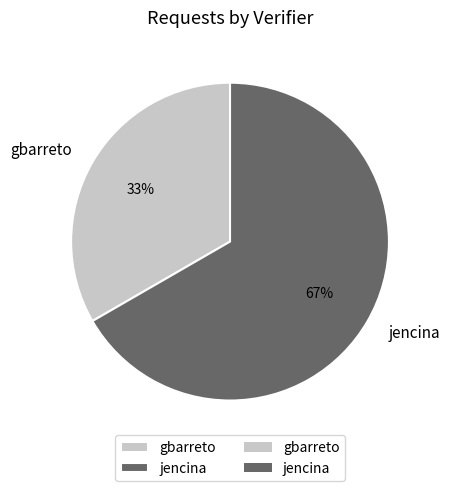

Does jencina account for over 50% of the chart?

Yes